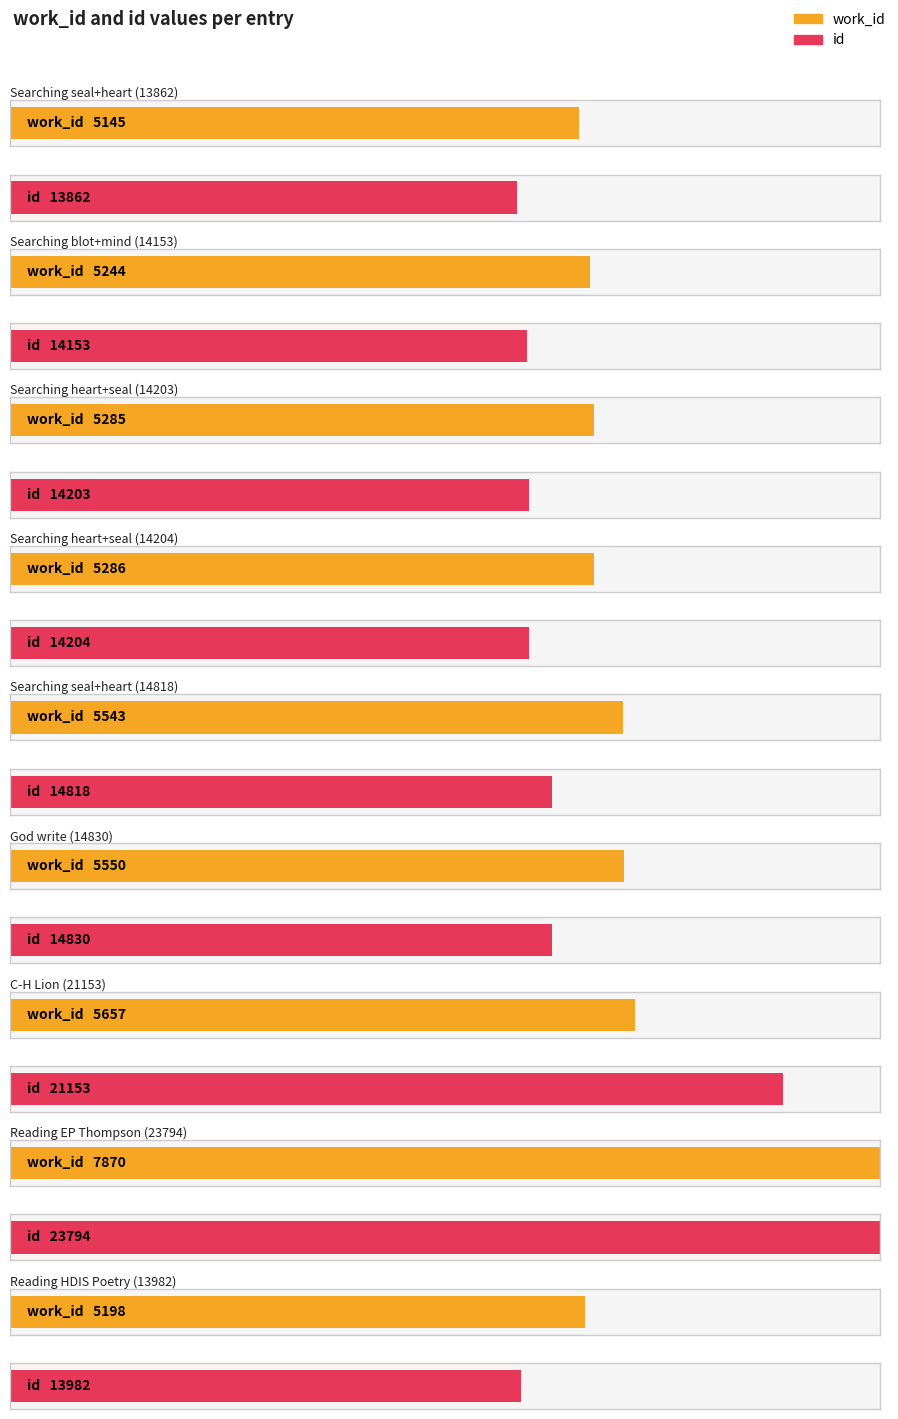

Which series changed the most between 4 and 8?

id